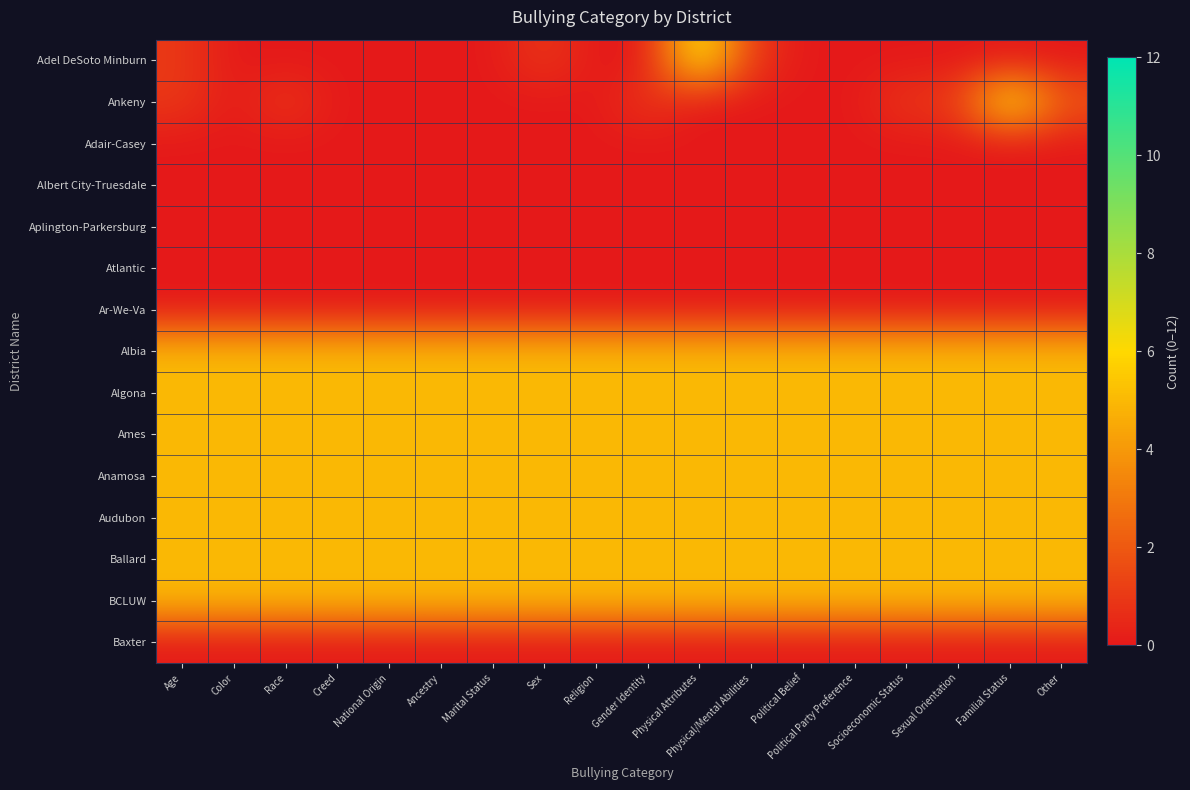

Which series has the largest range (max minus min)?

Adel DeSoto Minburn